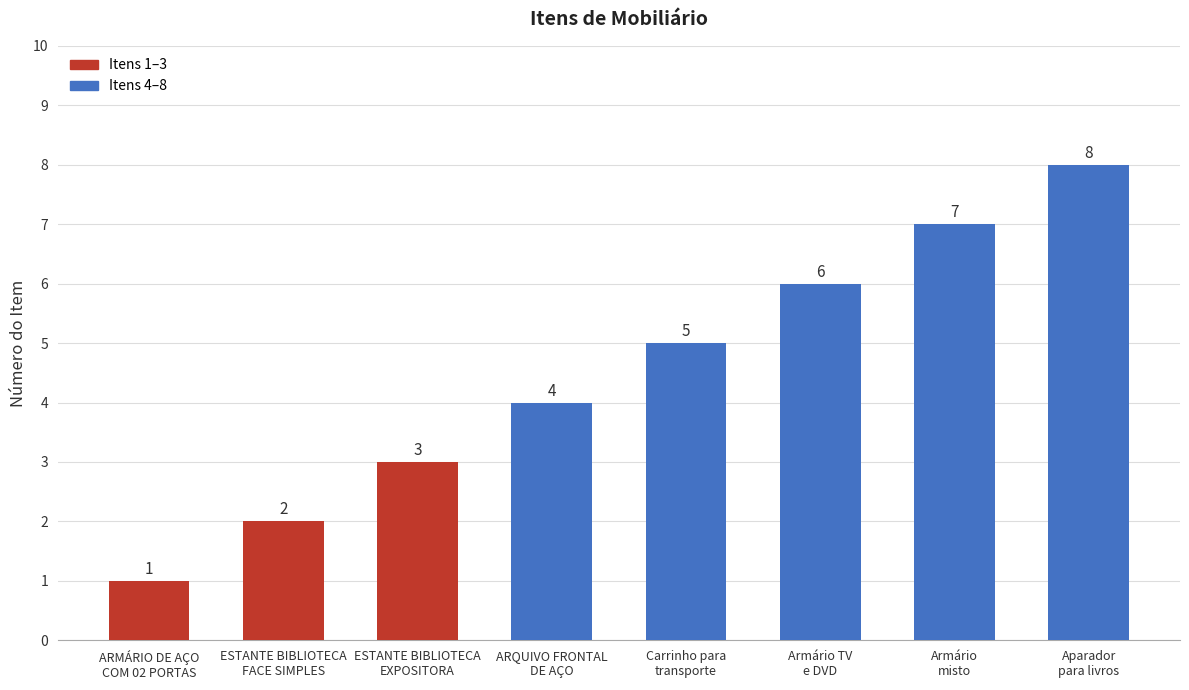

Count the number of data series in this chart.

1